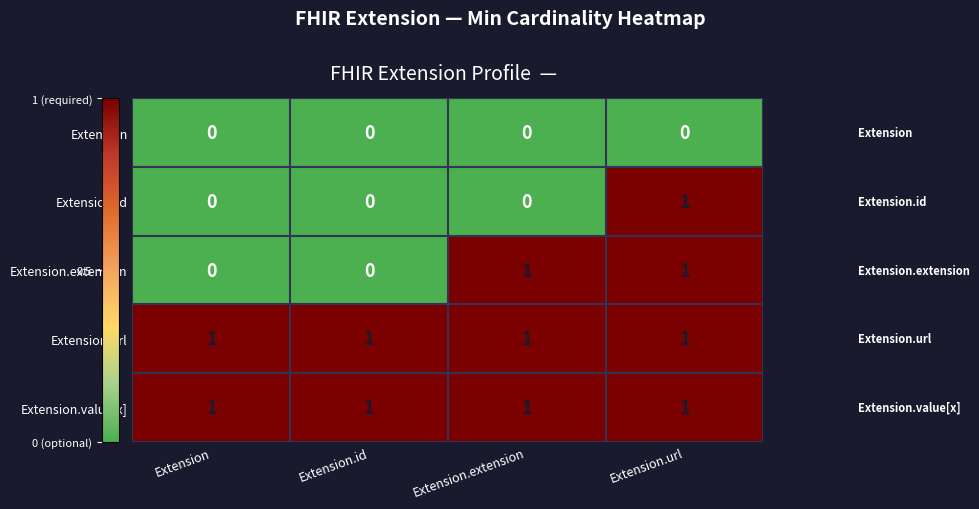

Between Extension.id and Extension.extension, which series saw the biggest shift?

Extension.extension